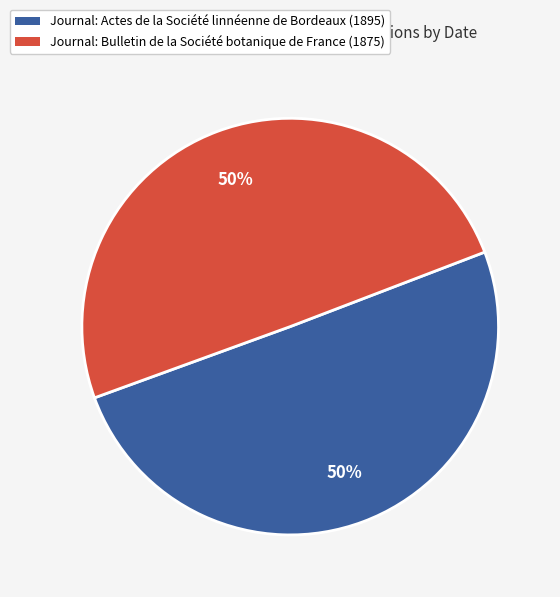

To the nearest percent, what is the average slice percentage?

50%